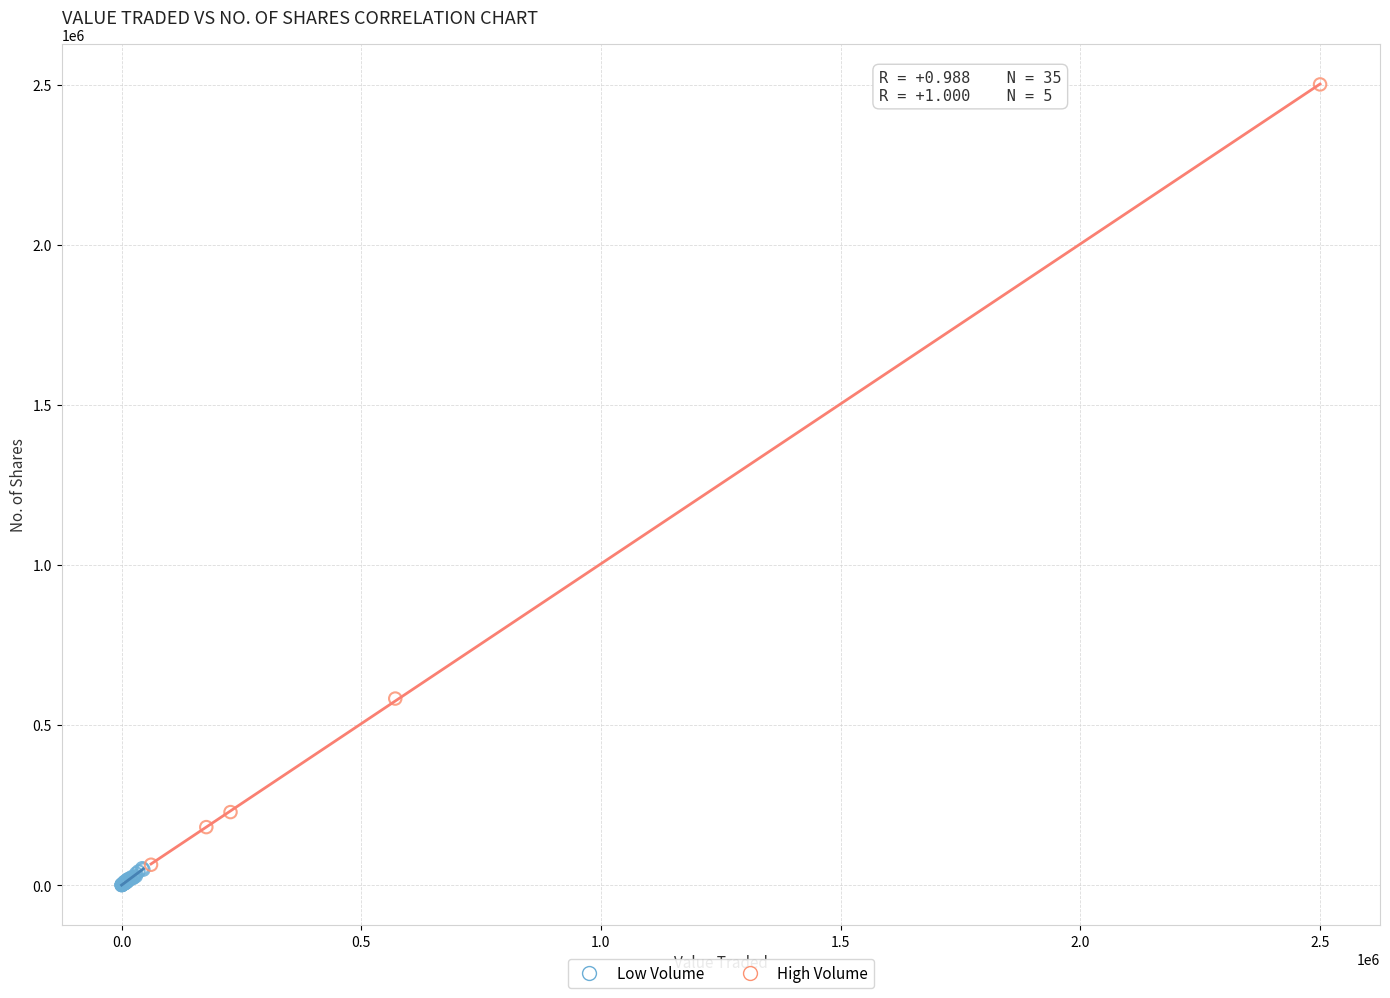

What are all the series names shown in the legend?

Low Volume, High Volume